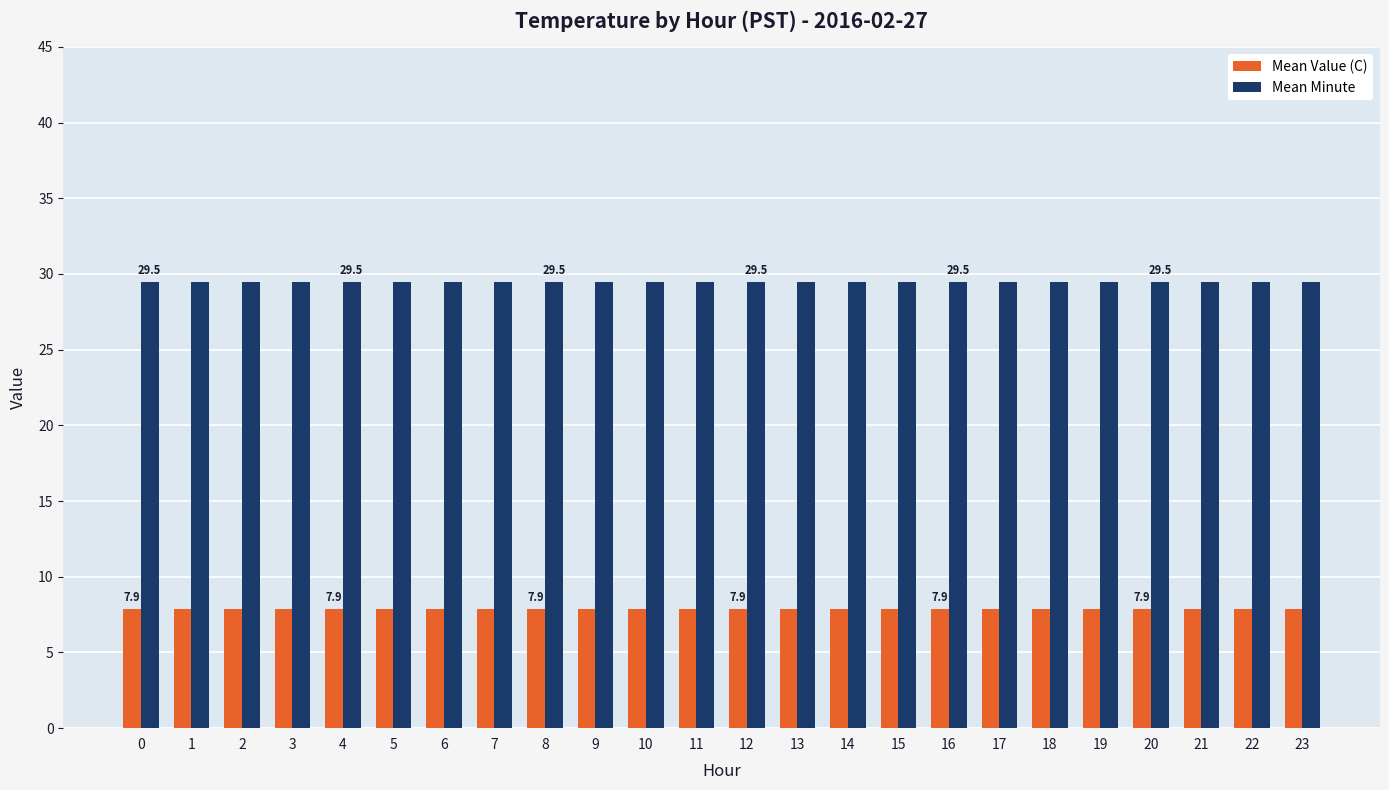

Is it true that Mean Minute equals 29.5 at 23?

True